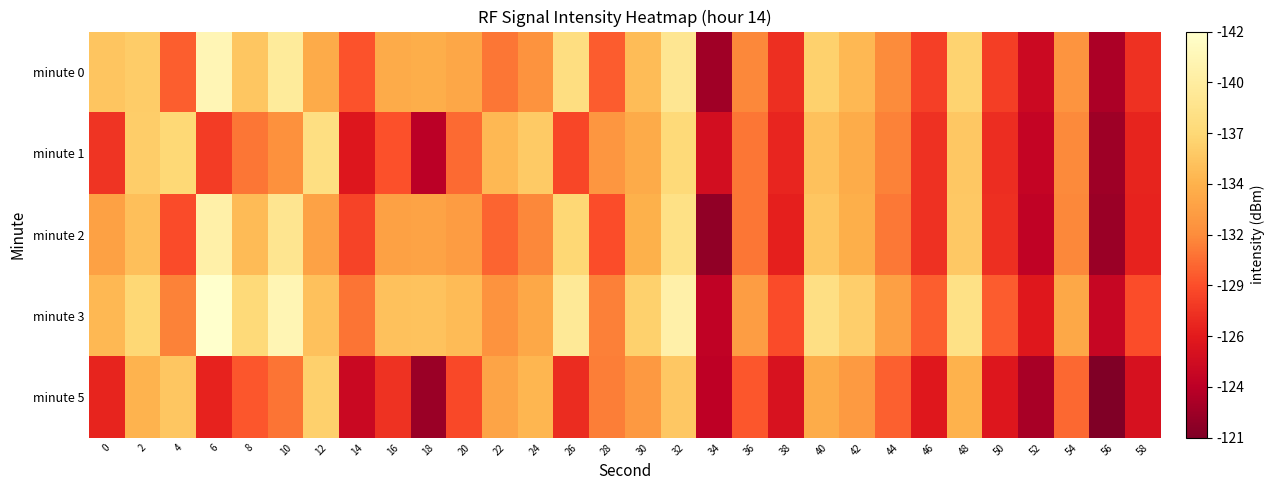

Reading left to right, extract all data points from this chart.

minute 0: 0=127.7	2=127.2	4=133.6	6=122.3	8=127.5	10=123.8	12=129.4	14=134.1	16=129.4	18=129.3	20=129.8	22=132.6	24=131.2	26=125.6	28=133.7	30=128.3	32=124.5	34=140.9	36=131.9	38=135.9	40=126.8	42=128.5	44=131.7	46=135.1	48=126.7	50=135.1	52=138.7	54=131.1	56=140.4	58=135.8
minute 1: 0=135.7	2=127.1	4=126.3	6=135.2	8=132.6	10=131.3	12=125.5	14=137.4	16=134.3	18=139.8	20=133.1	22=128.5	24=127.3	26=134.7	28=130.9	30=129.4	32=126.1	34=138.2	36=132.6	38=136.4	40=127.9	42=129.3	44=132.1	46=135.8	48=127.5	50=136.0	52=139.2	54=131.8	56=141.0	58=136.5
minute 2: 0=130.2	2=128.1	4=134.5	6=123.1	8=128.3	10=124.6	12=130.1	14=134.9	16=130.2	18=130.0	20=130.5	22=133.4	24=131.9	26=126.3	28=134.4	30=129.0	32=125.2	34=141.6	36=132.6	38=136.7	40=127.6	42=129.2	44=132.5	46=135.8	48=127.4	50=135.9	52=139.4	54=131.9	56=141.2	58=136.6
minute 3: 0=128.5	2=126.3	4=132.1	6=120.9	8=126.1	10=122.4	12=127.9	14=132.7	16=127.9	18=127.8	20=128.3	22=131.2	24=129.7	26=124.1	28=132.2	30=126.8	32=123.0	34=139.4	36=130.4	38=134.5	40=125.4	42=127.0	44=130.3	46=133.6	48=125.2	50=133.7	52=137.2	54=129.7	56=139.0	58=134.4
minute 5: 0=136.5	2=128.8	4=127.6	6=136.6	8=134.0	10=132.7	12=126.9	14=138.8	16=135.7	18=141.2	20=134.6	22=129.9	24=128.7	26=136.1	28=132.3	30=130.8	32=127.5	34=139.6	36=134.0	38=137.8	40=129.3	42=130.7	44=133.5	46=137.2	48=128.9	50=137.4	52=140.6	54=133.2	56=142.4	58=137.9